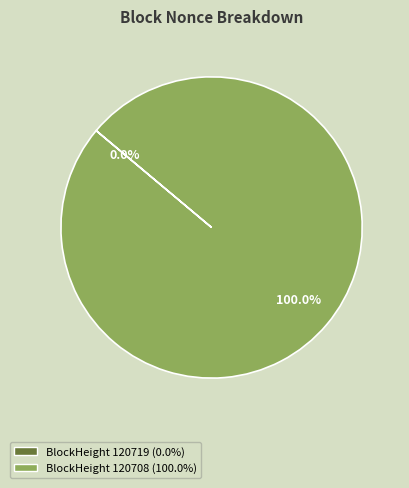

How many segments does this pie chart have?

2